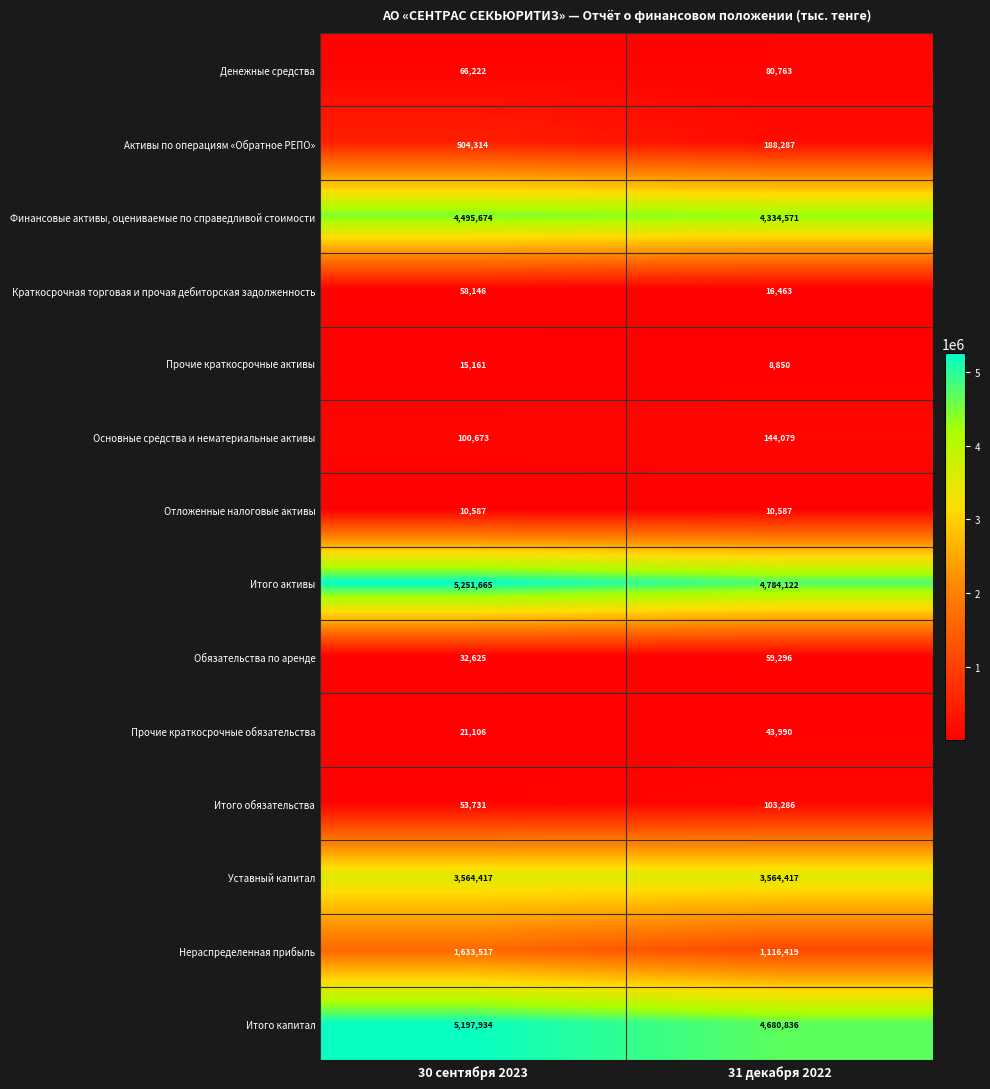

True or false: Краткосрочная торговая и прочая дебиторская задолженность has a value of 16463 at 31 декабря 2022.

True